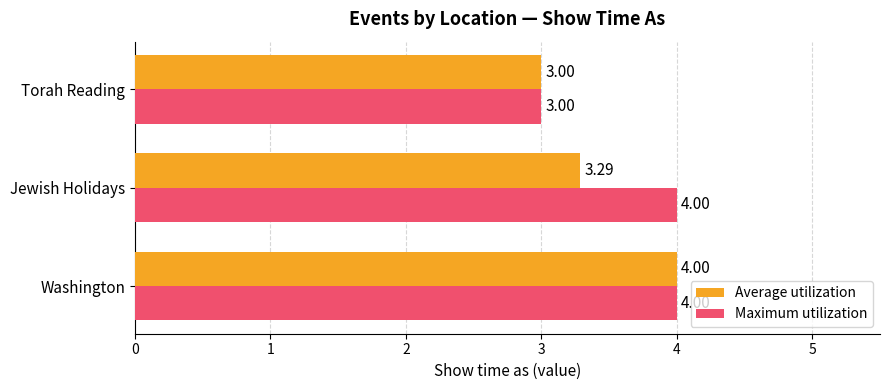

Which series has the largest total across all categories?

Maximum utilization